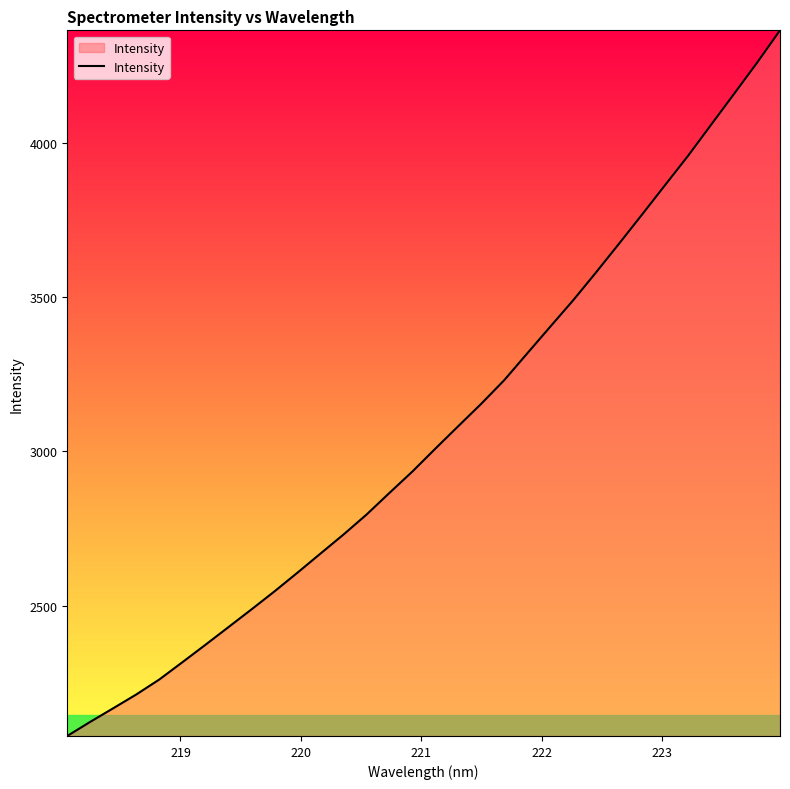

What is the maximum value shown in the chart?

4363.3